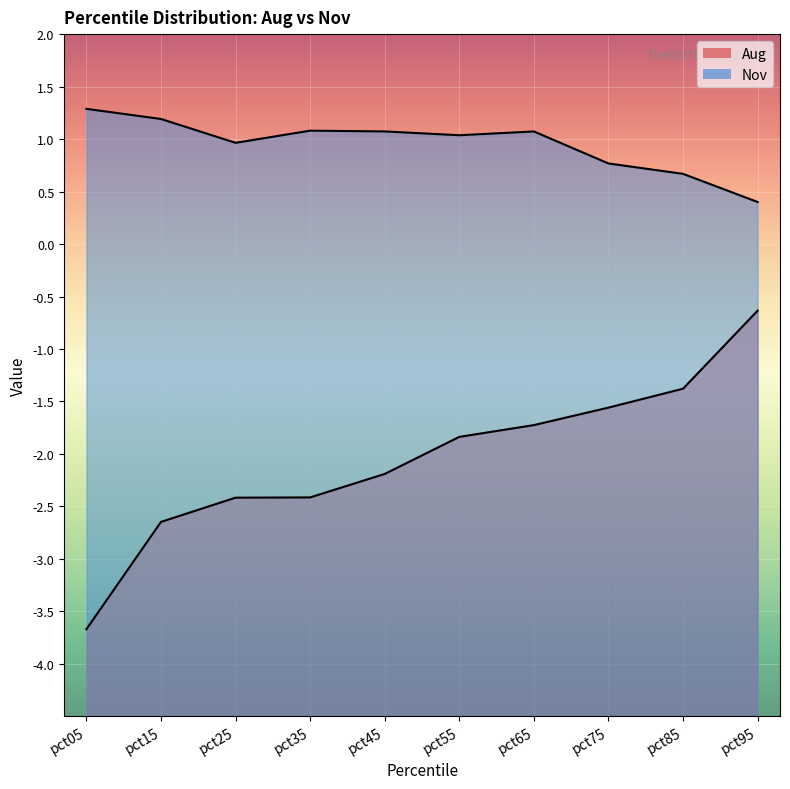

Which series has the widest spread of values?

Aug